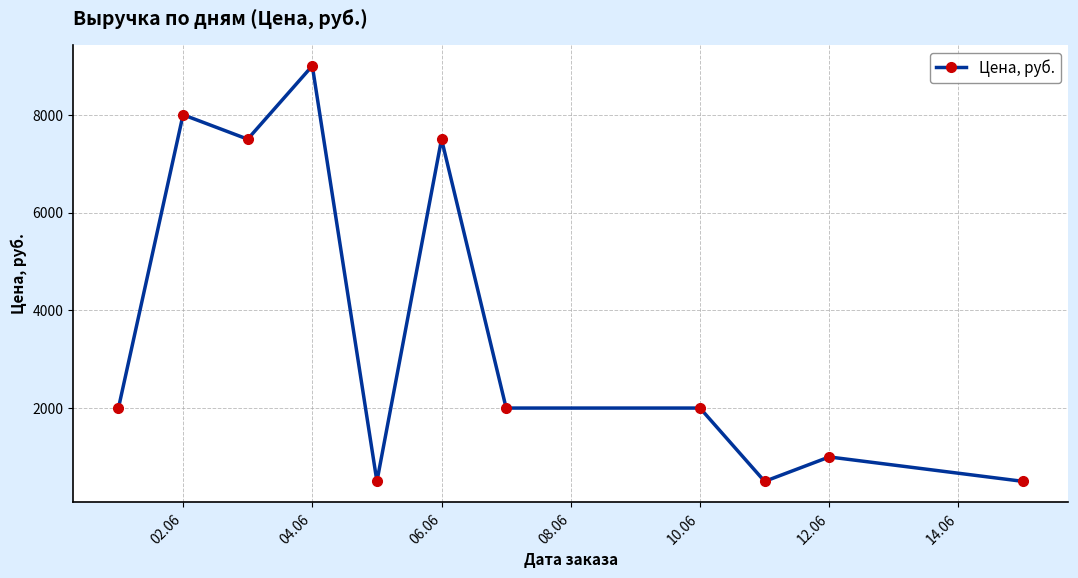

Reading right to left, transcribe all the data shown in this chart.

500	1000	500	2000	2000	7500	500	9000	7500	8000	2000